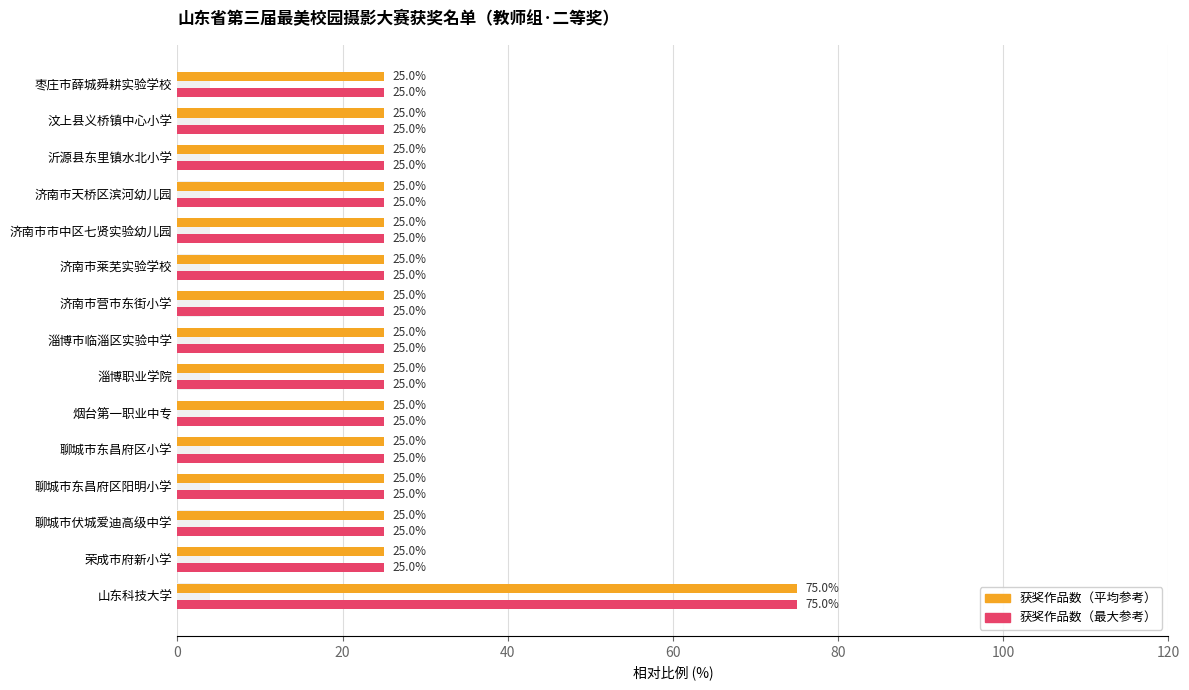

What is the minimum value for 获奖作品数（最大参考）?

25